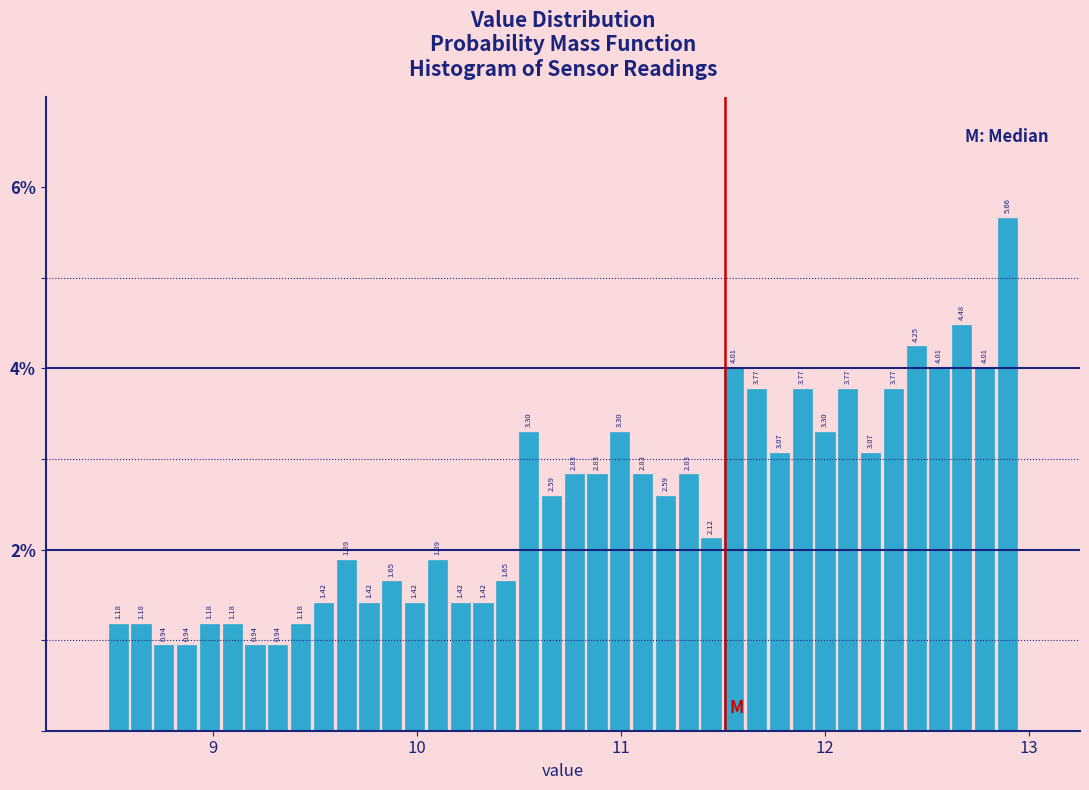

Read against the x-axis, roughly where is the centre of the tallest bar?

12.9